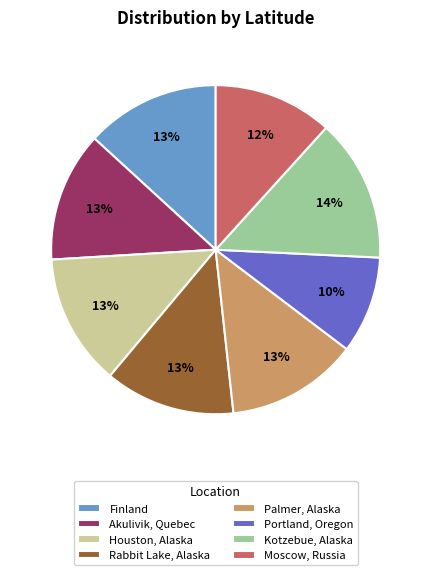

To the nearest percent, what portion does Finland represent?

13%